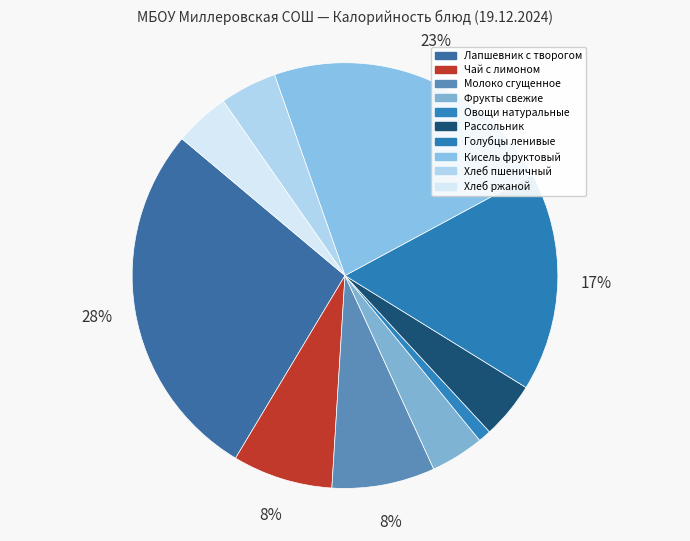

To the nearest percent, what is the difference between the largest and smallest slice percentages?

27%